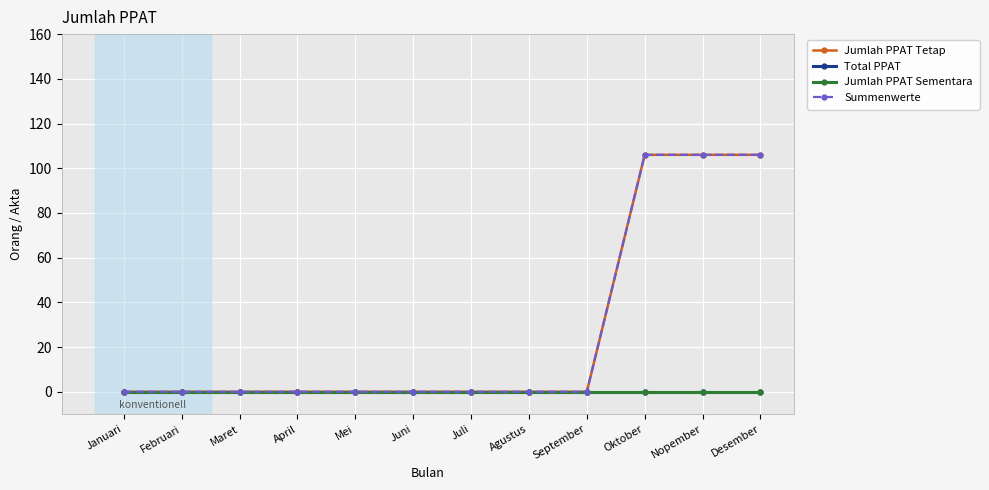

Is this an area chart (filled region under the line)?

No